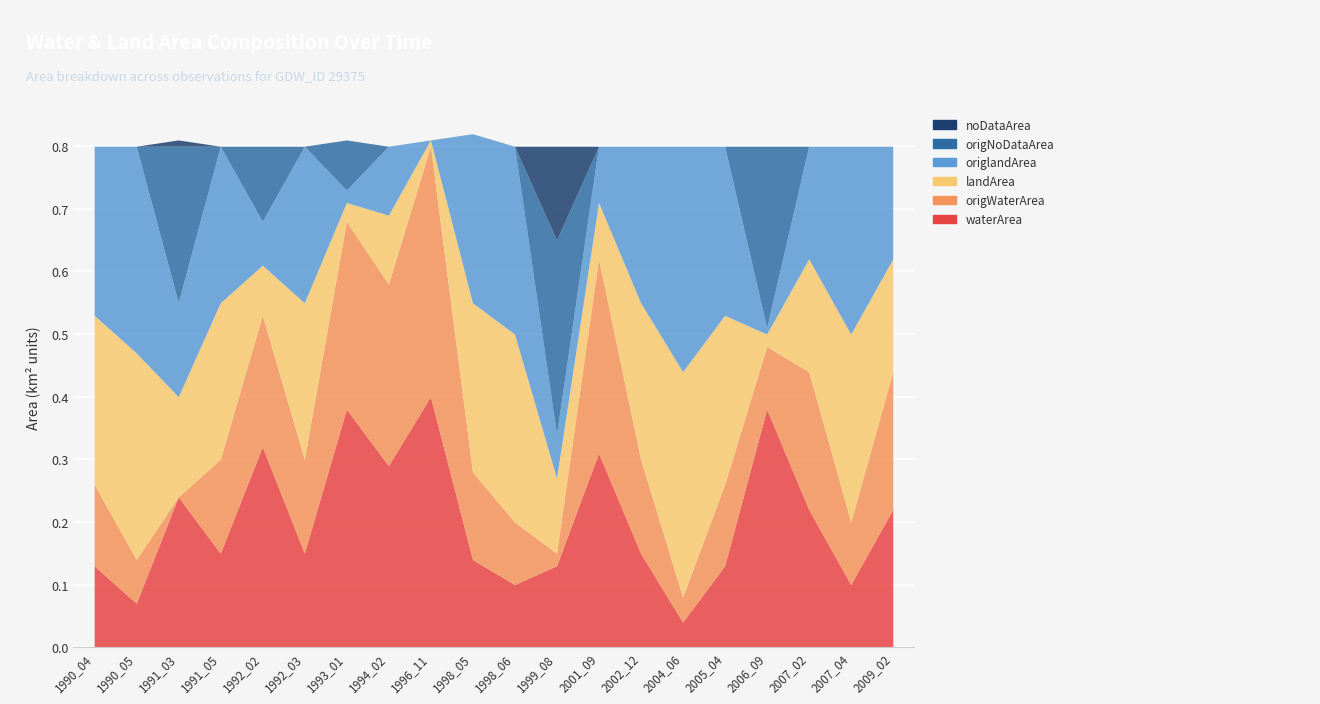

At which label does noDataArea reach its peak?

1999_08